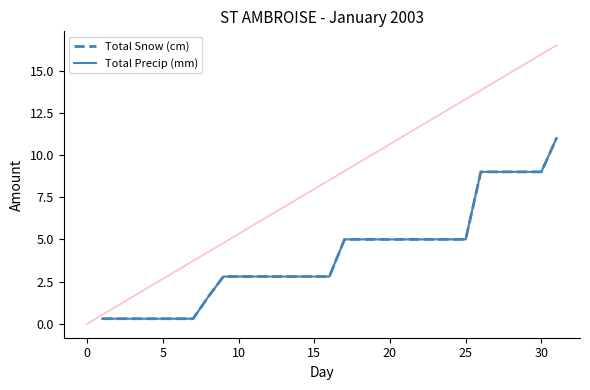

Does the chart display data point markers on the line(s)?

No